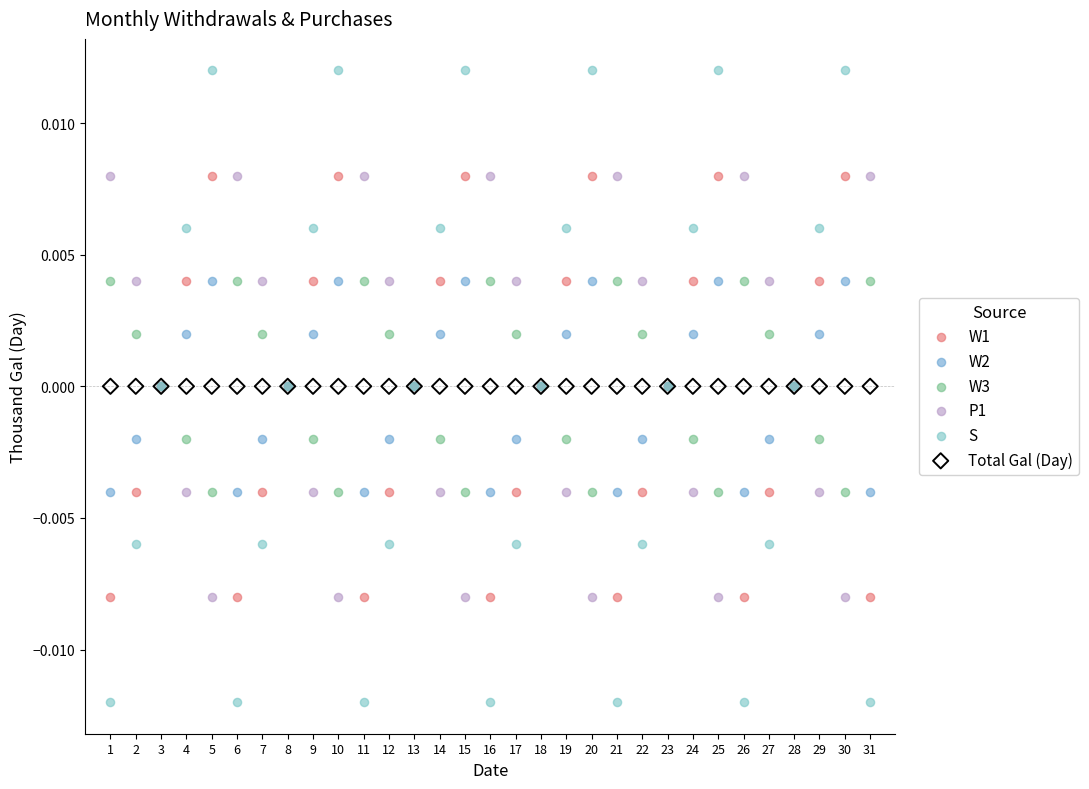

What are all the series names shown in the legend?

W1, W2, W3, P1, S, Total Gal (Day)